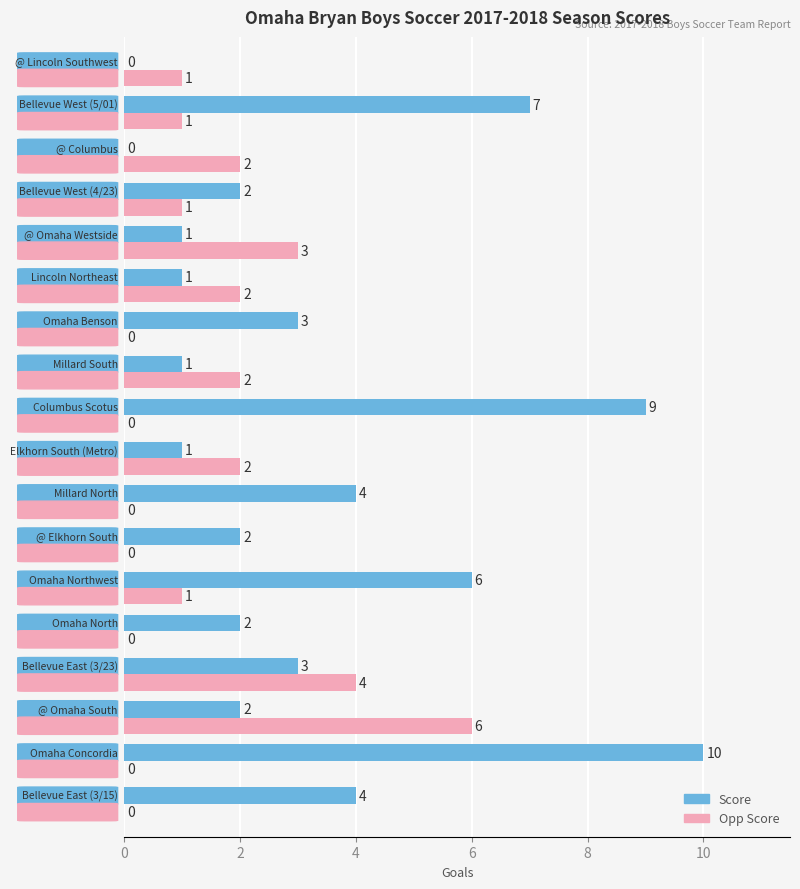

Which series has the widest spread of values?

Score